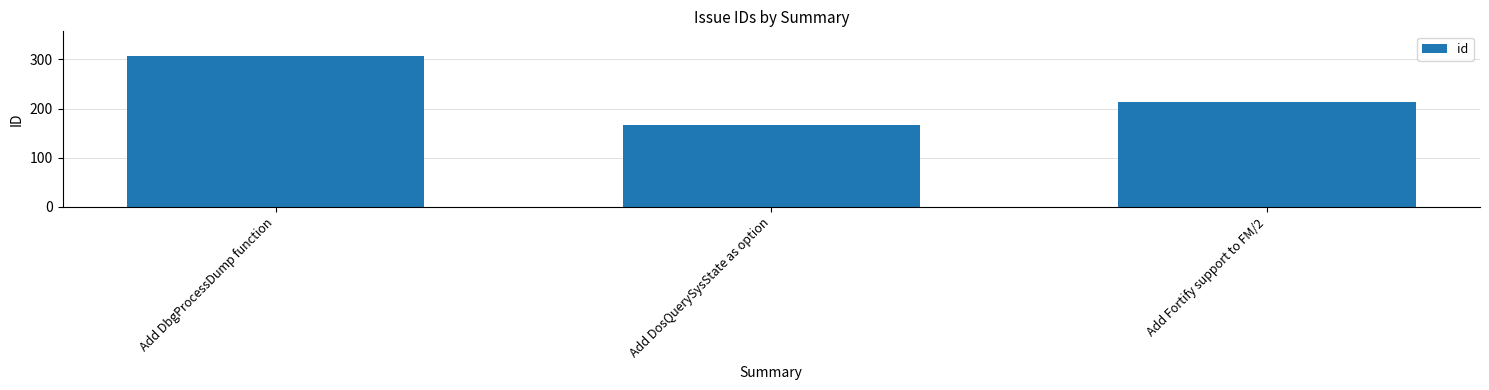

What is the maximum value shown in the chart?

307